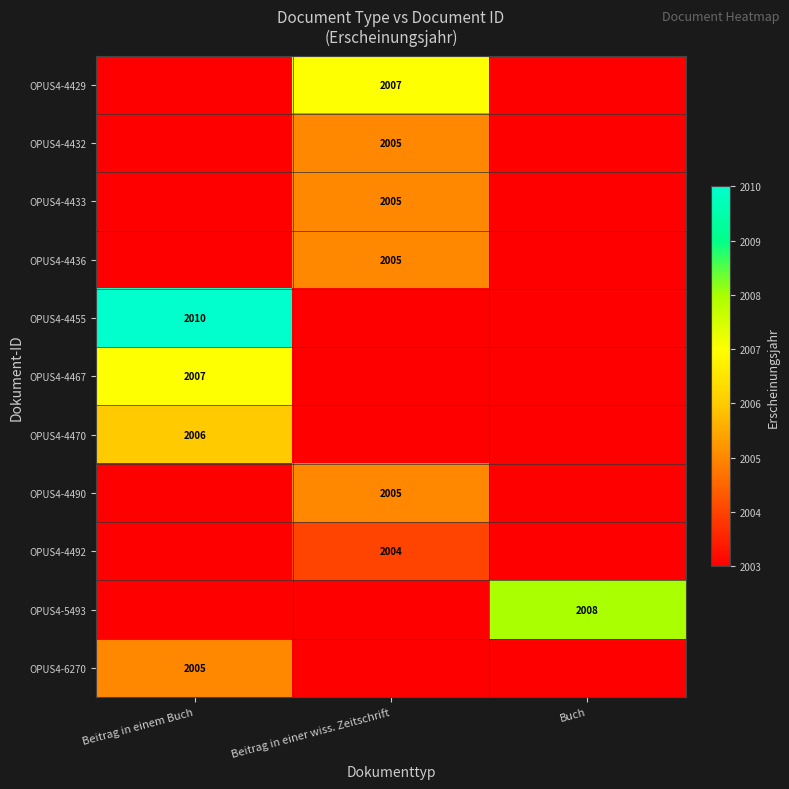

What is the difference between the highest and lowest values at Buch?

5